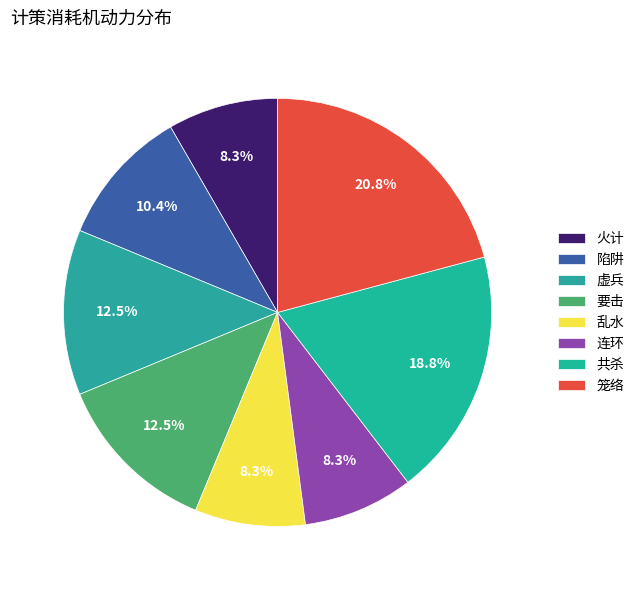

How many slices are in this pie chart?

8